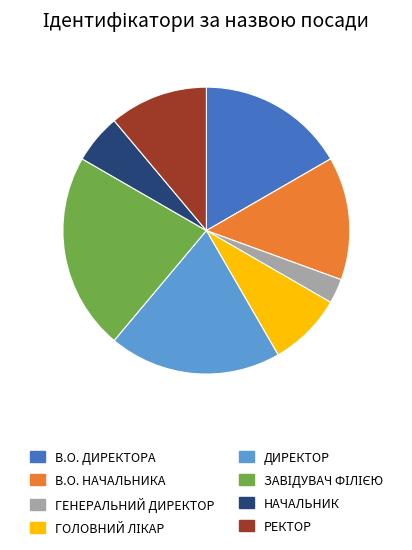

Is there any slice that represents more than half of the pie?

No